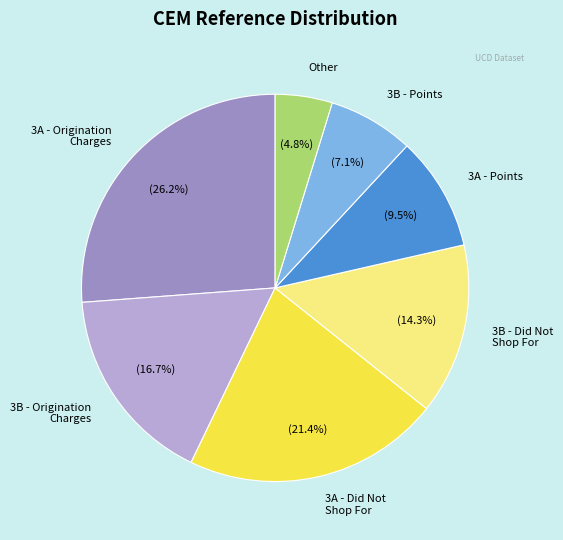

Which category has the biggest portion of the pie?

3A - Origination Charges